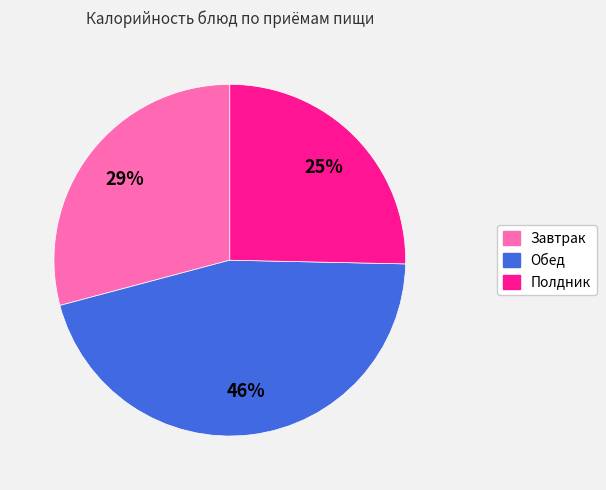

To the nearest percent, what is the average slice percentage?

33%